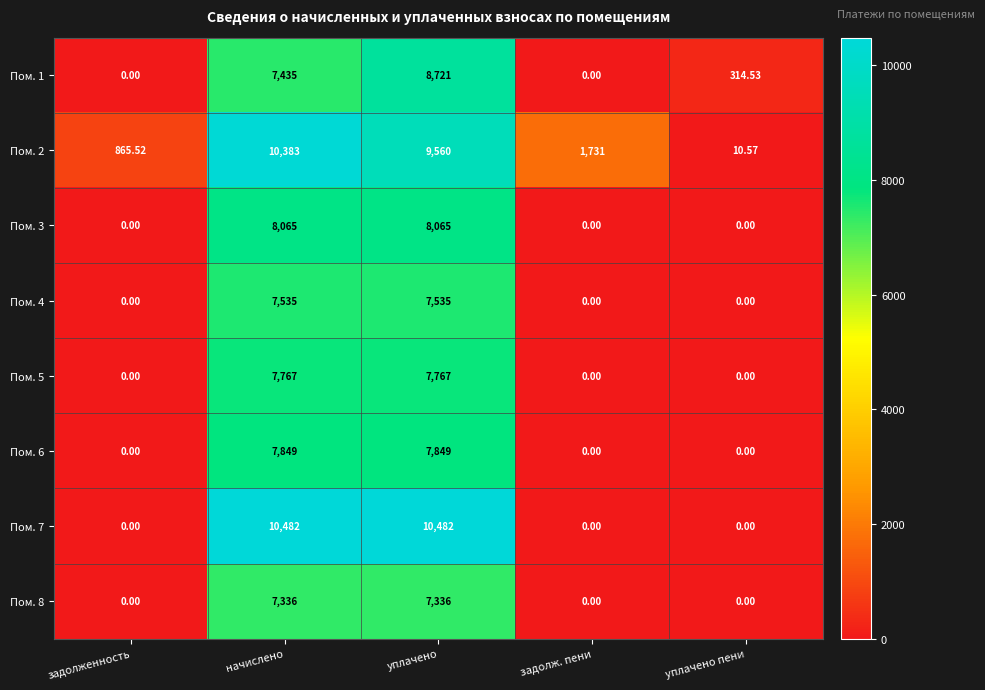

At which category is the sum across all series the highest?

уплачено